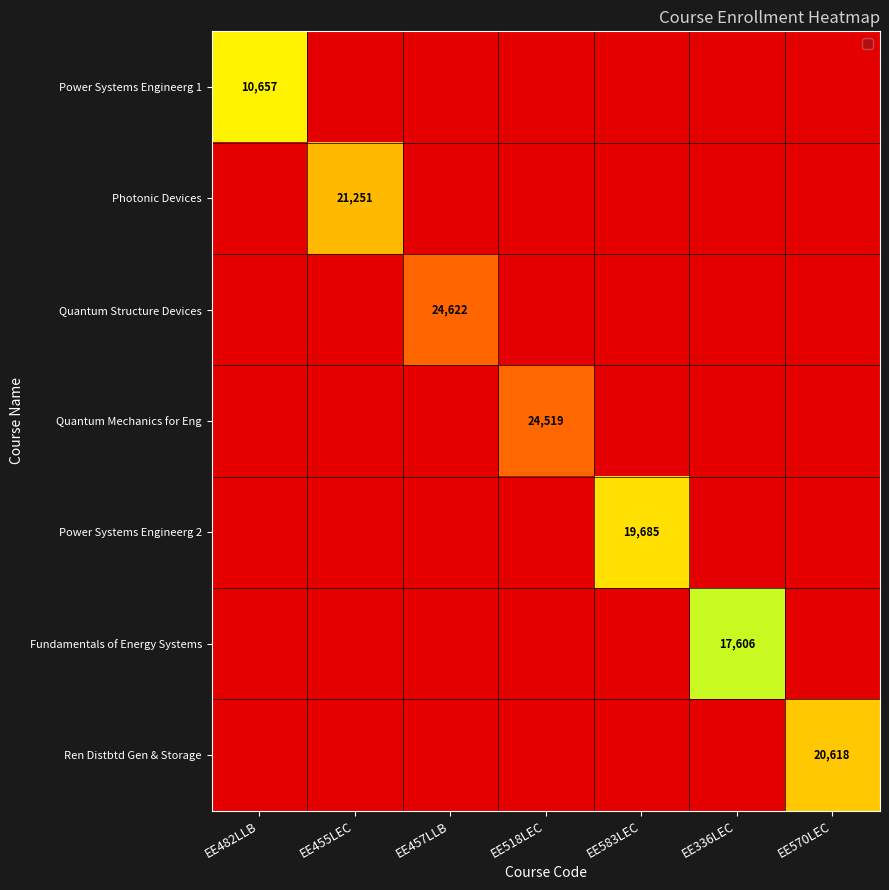

At how many categories does at least one series exceed 10566?

7